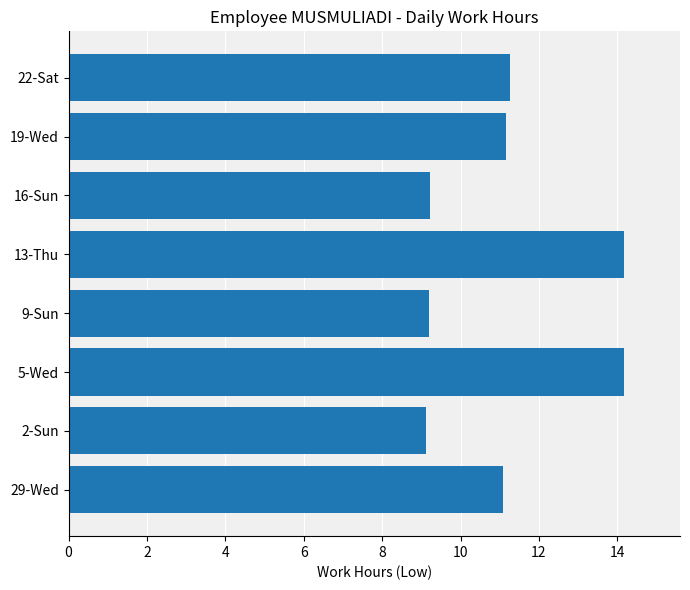

What is the change in value from 29-Wed to 5-Wed?

+3.1